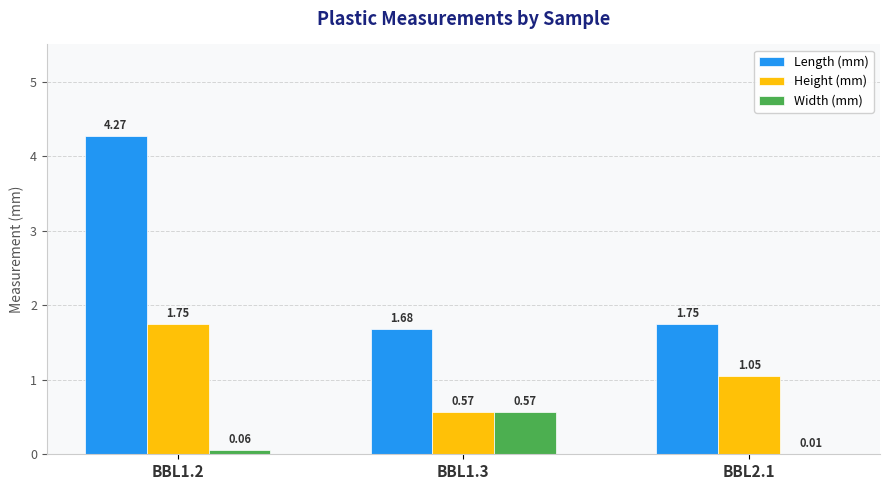

At which category is the sum across all series the highest?

BBL1.2